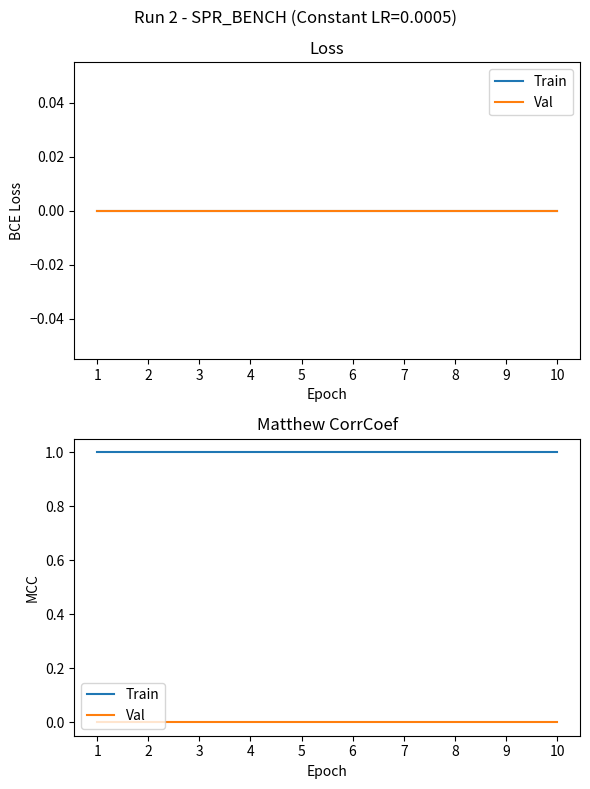

What is the sum of the Train values at 6 and 10?

2